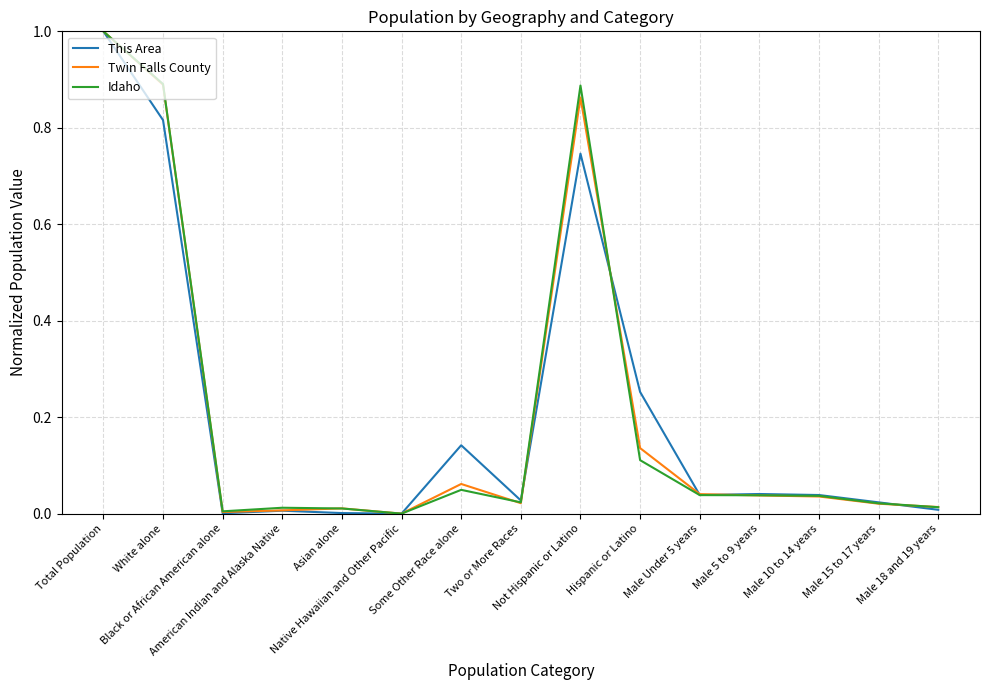

What is the greatest value displayed?

1.0